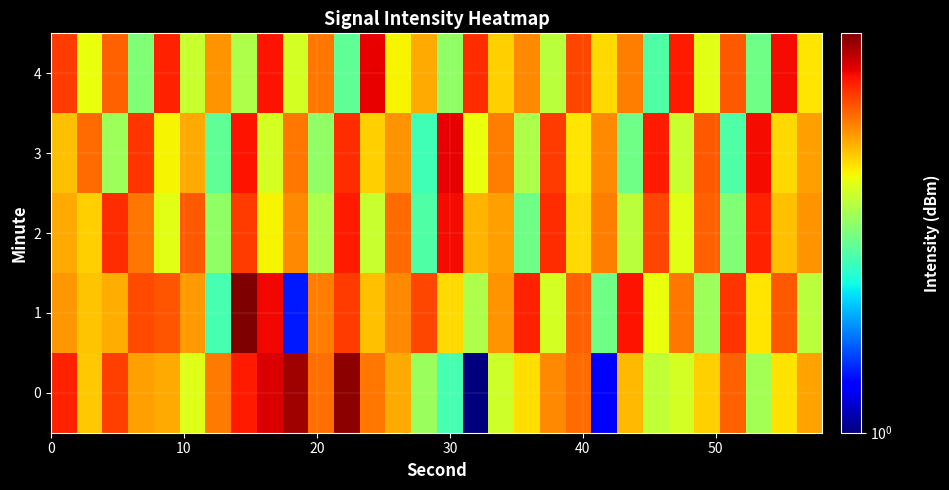

What is the minimum value shown in the chart?

1.0